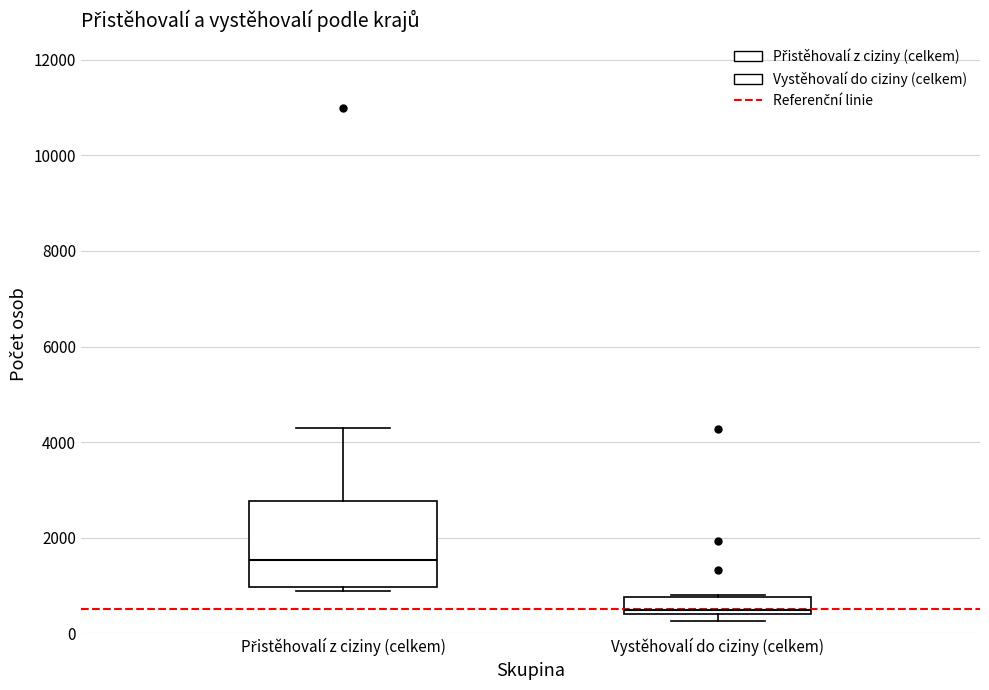

Where does the median line of the box for Přistěhovalí z ciziny (celkem) sit on the y-axis? The values are not printed on the chart, so give them approximately, as read against the axis.

1600